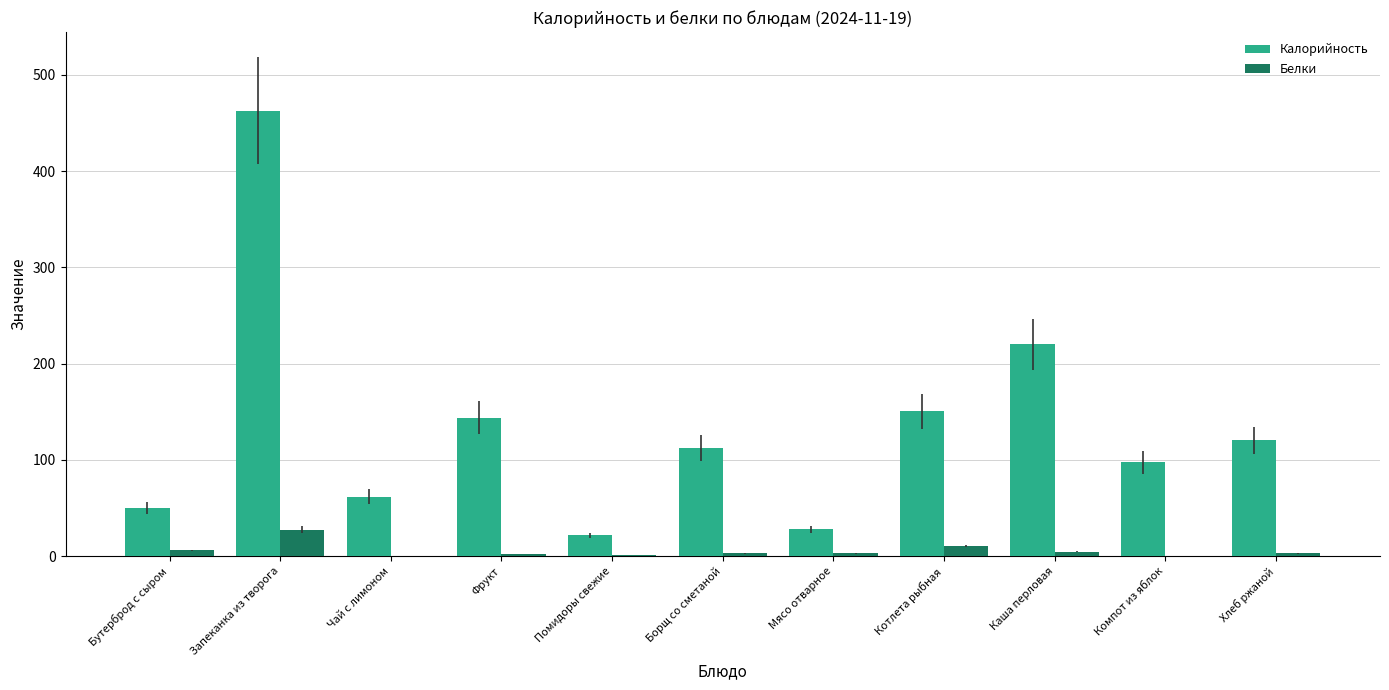

Is the value of Белки at Мясо отварное greater than the value of Калорийность at Компот из яблок?

No